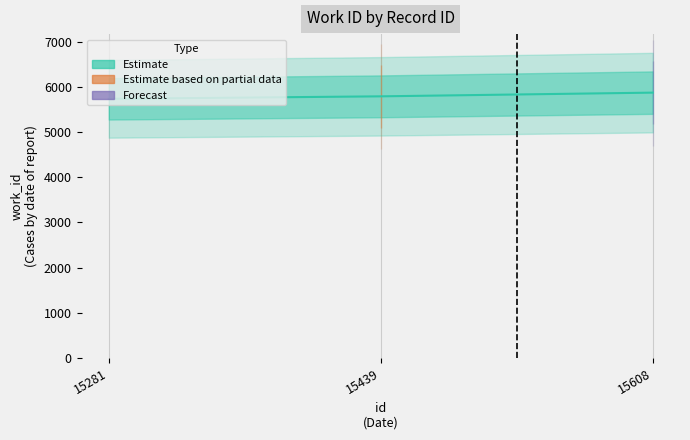

Rank the categories by value from lowest to highest.

15281, 15439, 15608